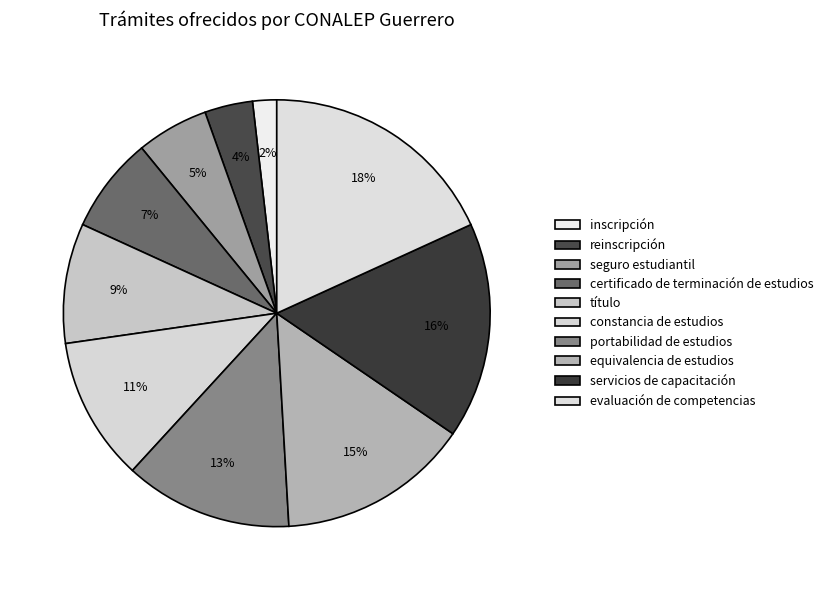

Combined, what portion of the pie is inscripción and constancia de estudios?

12.7%